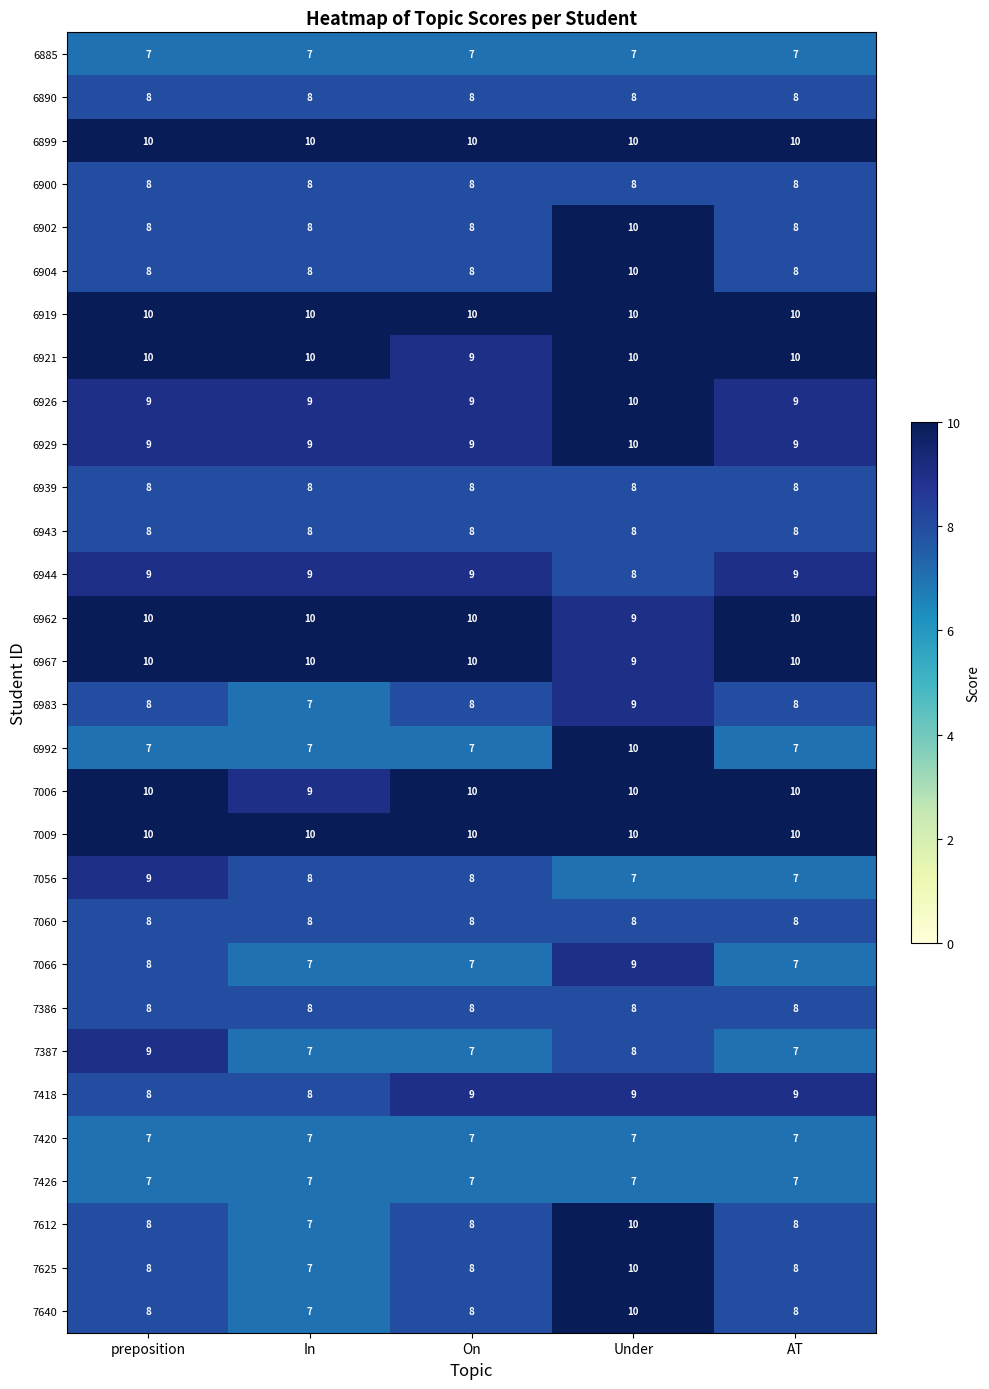

At how many categories does at least one series exceed 7?

5